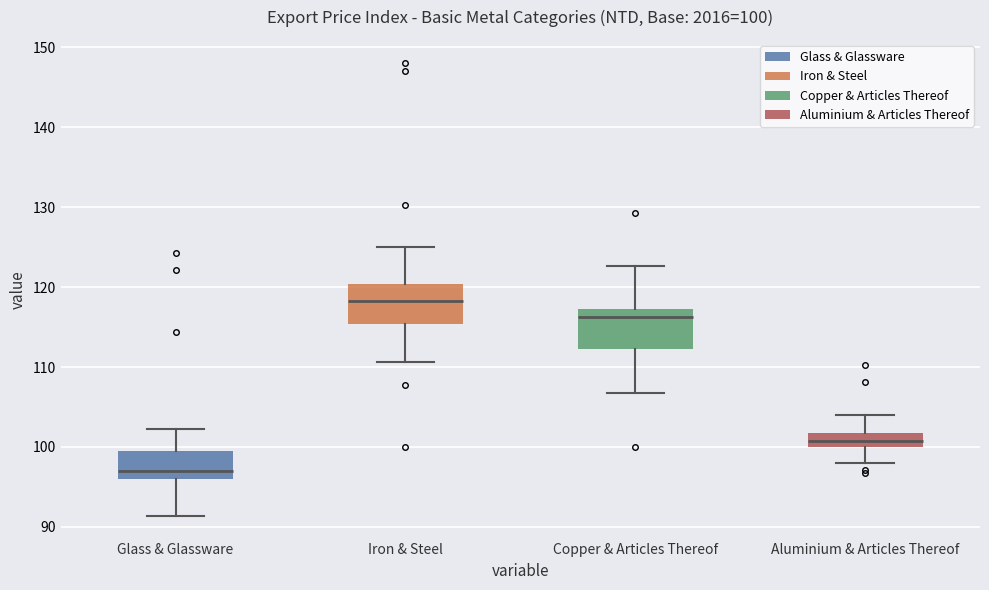

Which box has the highest median line?

Iron & Steel